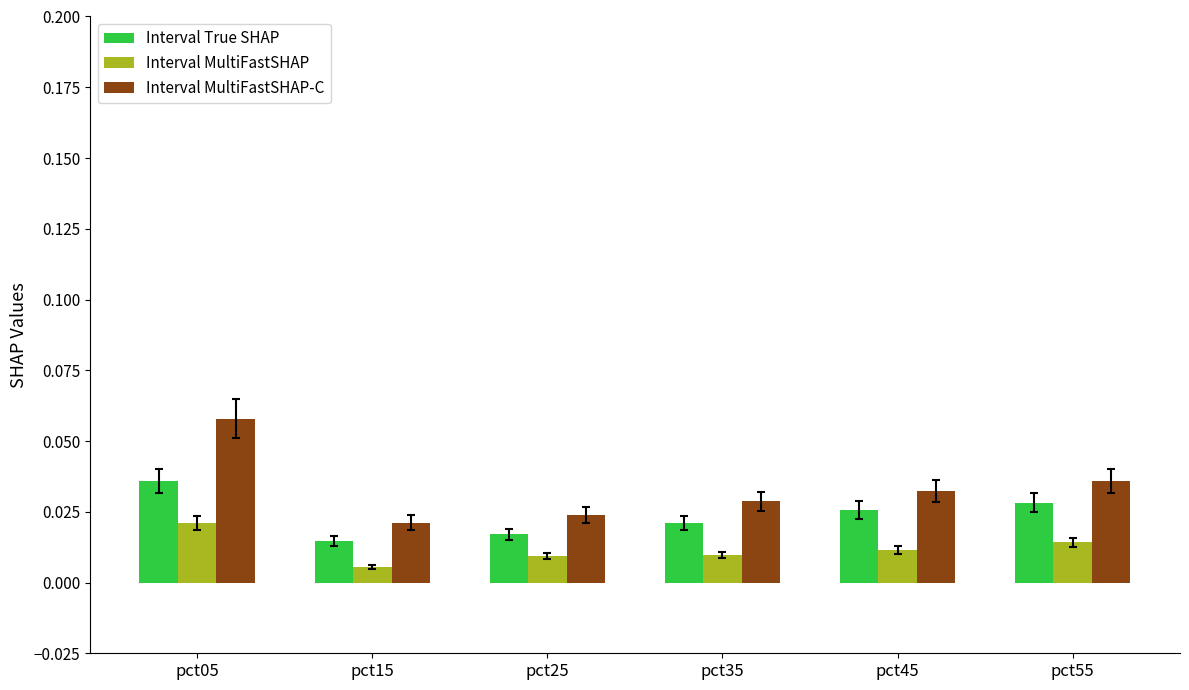

List the series in order of their overall mean, highest first.

Interval MultiFastSHAP-C, Interval True SHAP, Interval MultiFastSHAP